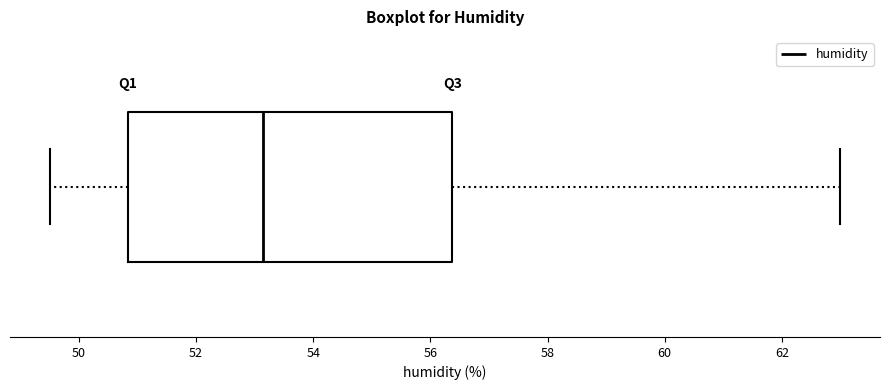

Transcribe this box plot: give where the median line is, the range the box spans, and where the two whiskers end, as read against the x-axis. The values are not printed on the chart, so give them approximately, as read against the axis.

median 53.2, box 50.8 to 56.4, whiskers 49.6 to 63.0